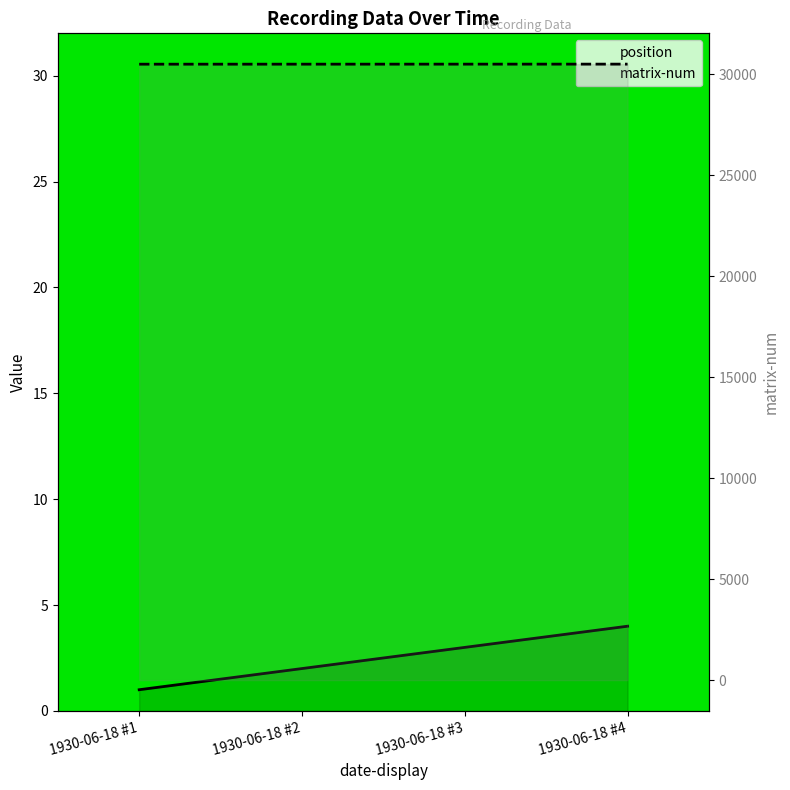

Which has a higher value, 1930-06-18 #1 or 1930-06-18 #4?

1930-06-18 #4